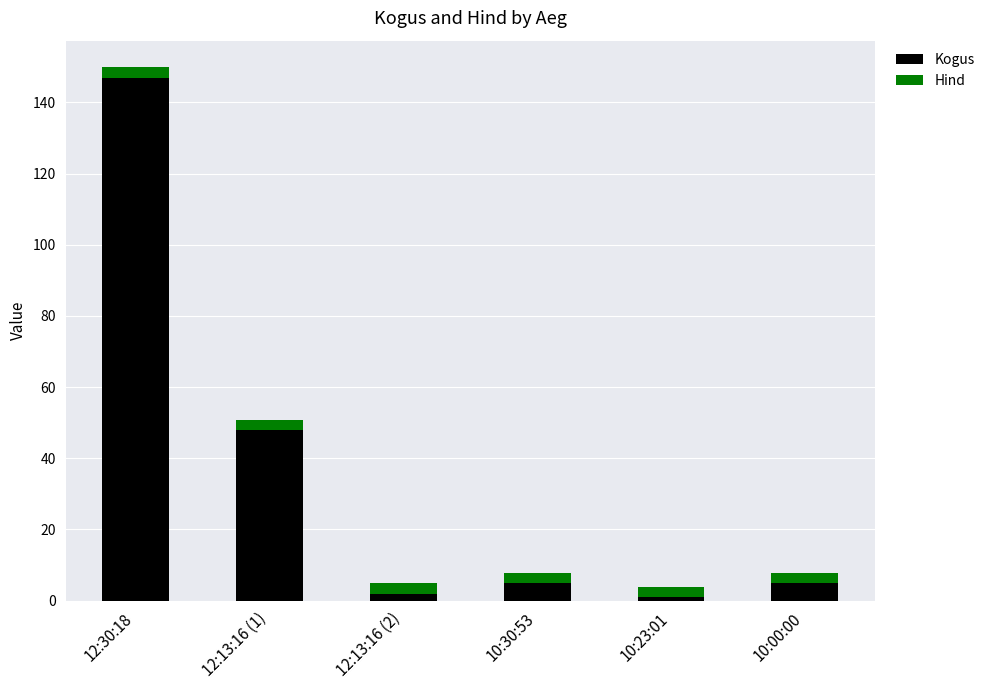

What is the difference between the maximum and second lowest values in the Kogus series?

145.0